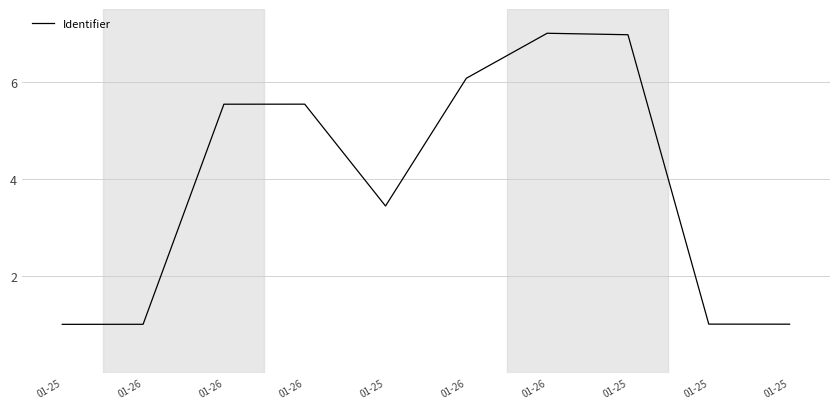

Is this an area chart (filled region under the line)?

No